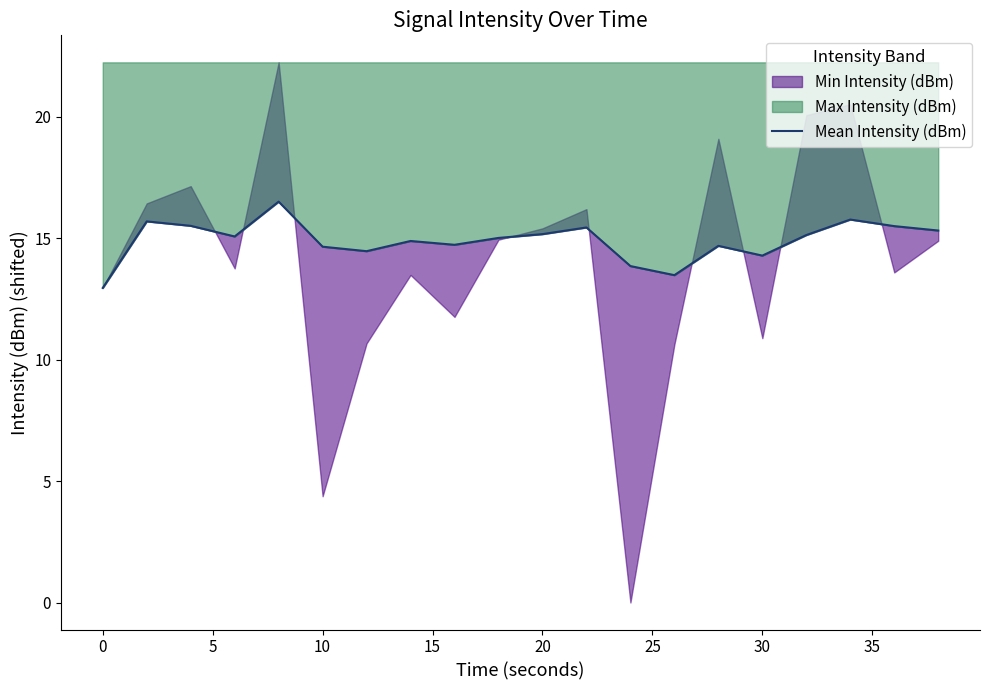

What is the difference between the values at 20 and 40?

0.4